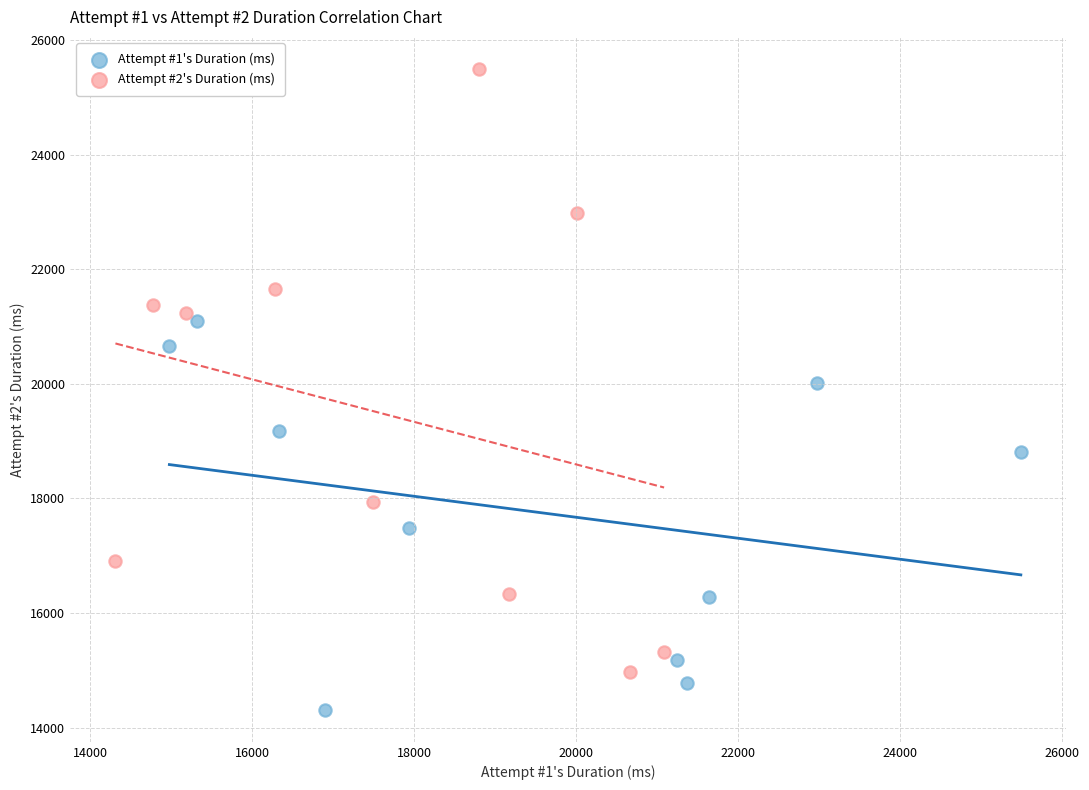

Which series reaches the minimum Y coordinate?

Attempt #1's Duration (ms)